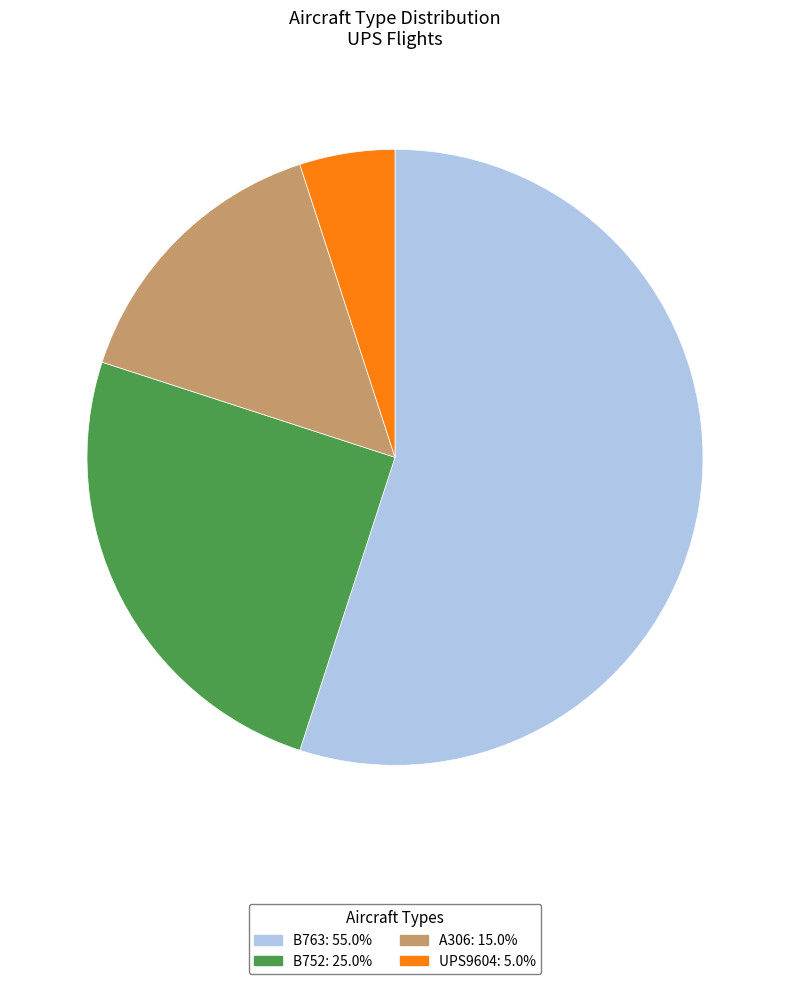

Rank the categories by value from lowest to highest.

UPS9604, A306, B752, B763